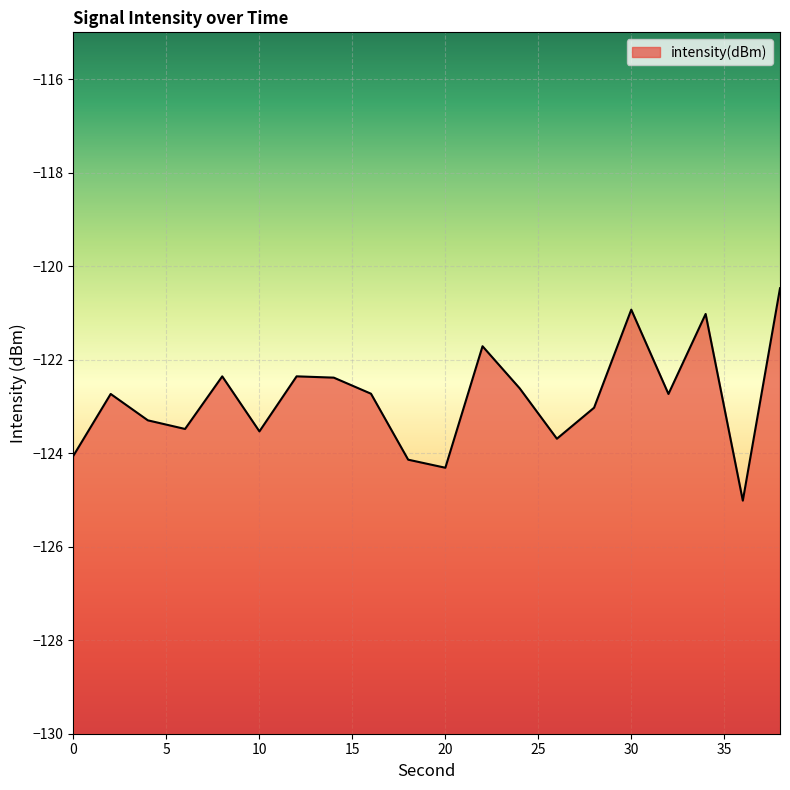

What is the change in value from 2 to 18?

-1.4